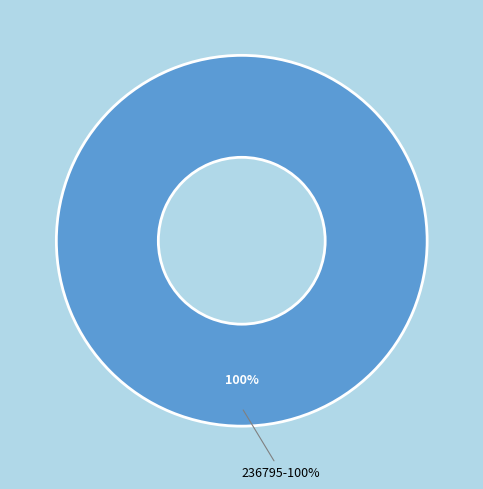

Does any single category account for the majority?

Yes